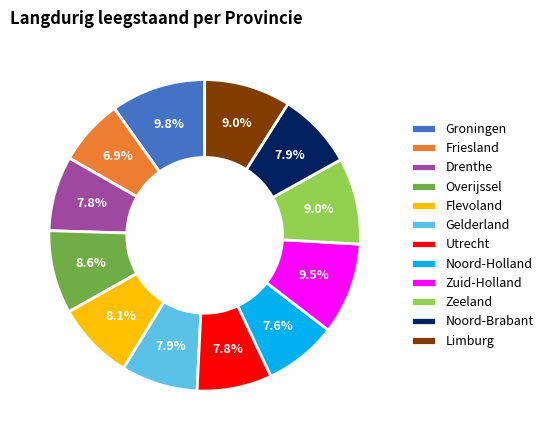

Is it true that Utrecht is 13% of the pie?

False